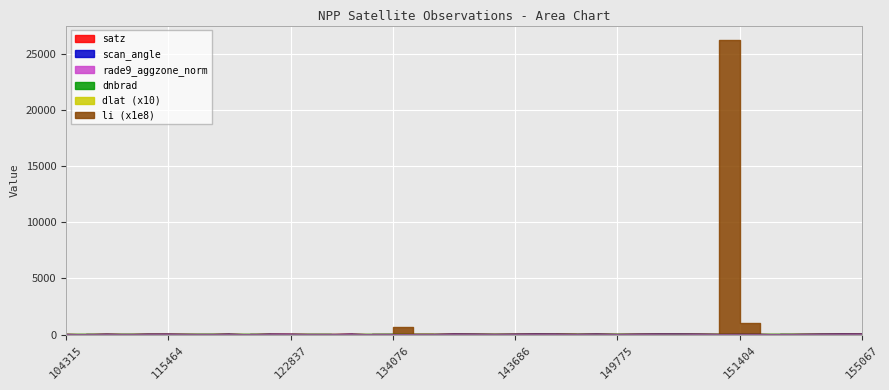

In satz, how many points are lower than both neighbors (excluding endpoints)?

11